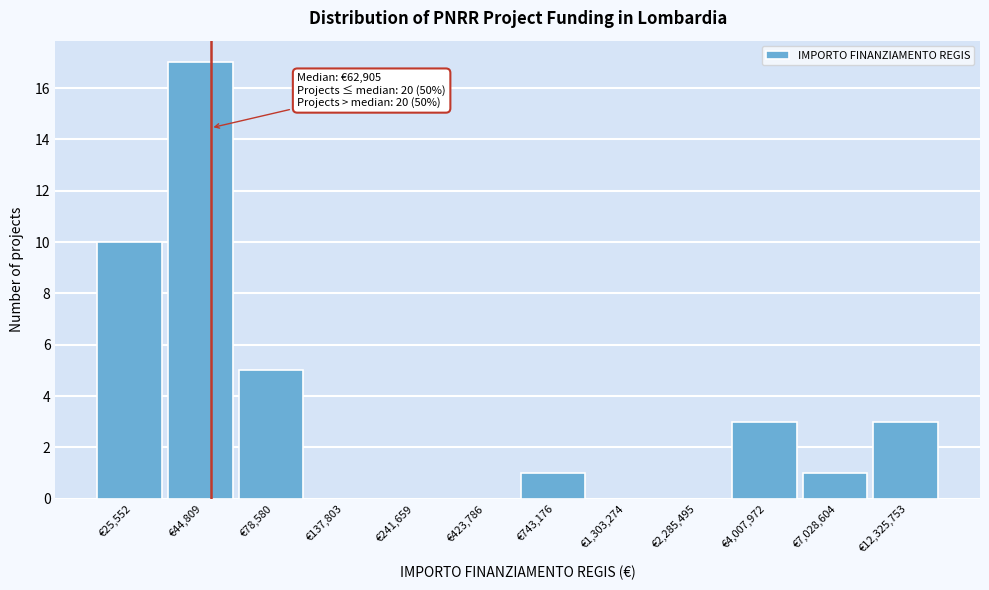

Reading left to right, transcribe all the data shown in this chart.

€25,552=10	€44,809=17	€78,580=5	€137,803=0	€241,659=0	€423,786=0	€743,176=1	€1,303,274=0	€2,285,495=0	€4,007,972=3	€7,028,604=1	€12,325,753=3